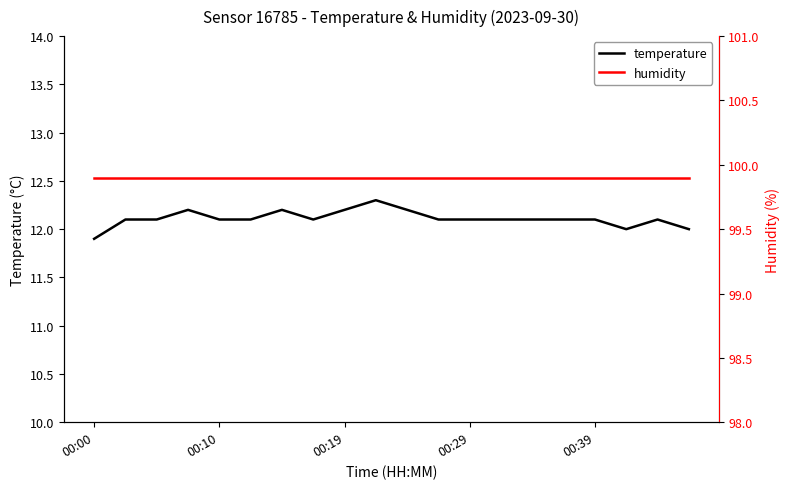

What is the difference between the maximum and minimum values in the temperature series?

0.4